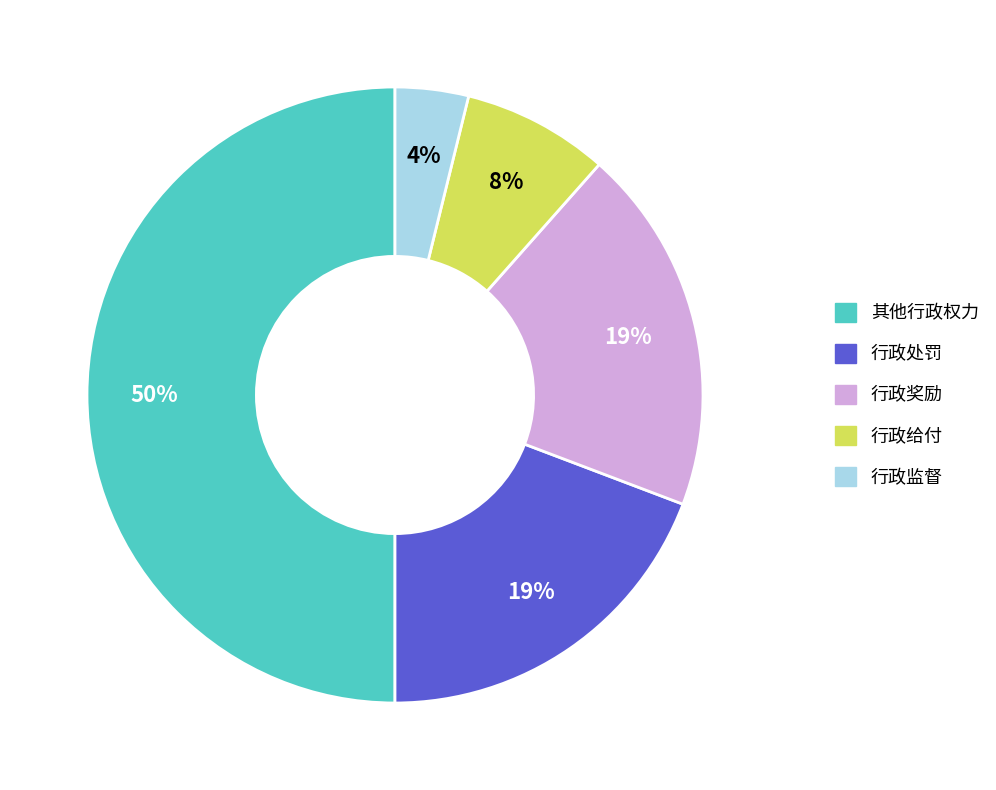

Count the number of slices in the pie.

5